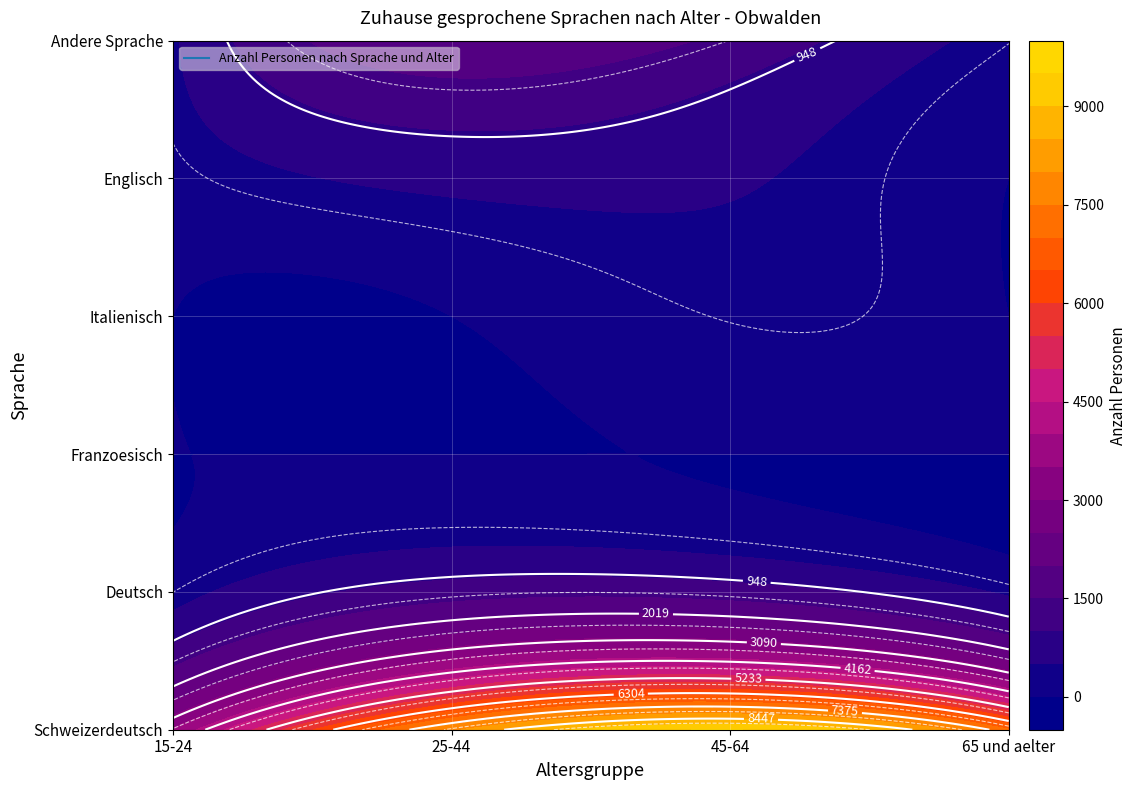

What is the greatest value displayed?

11291.0